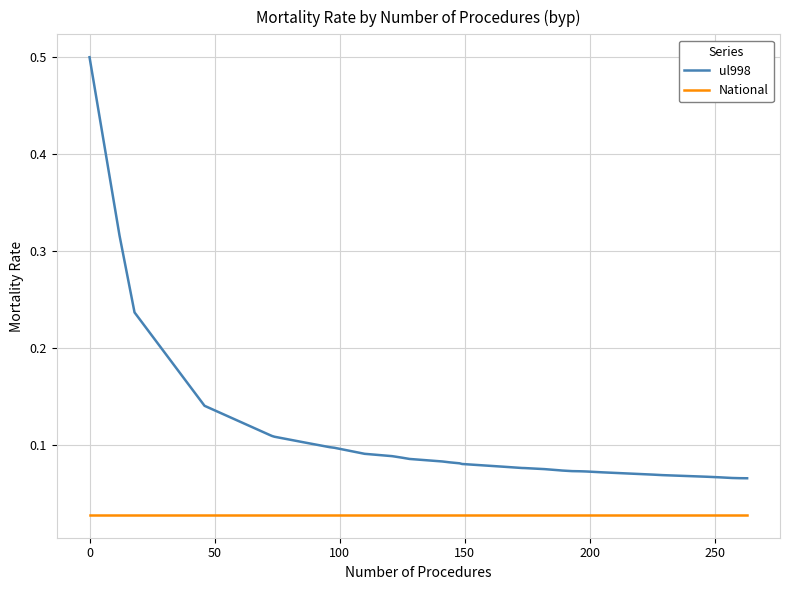

List the series in order of their overall mean, highest first.

ul998, National